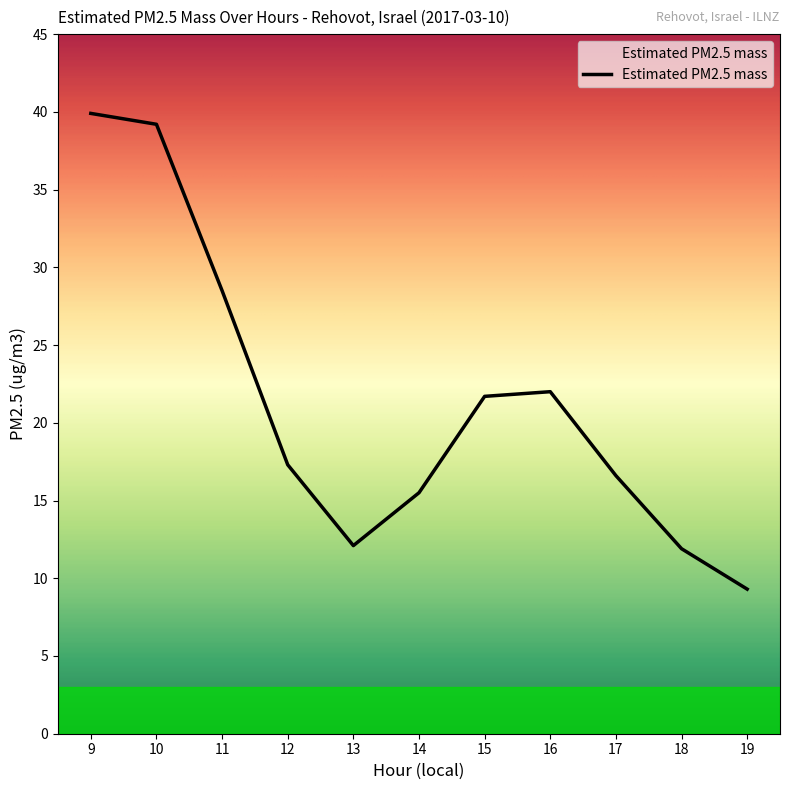

What is the ratio of the value at 17 to the value at 9?

0.4